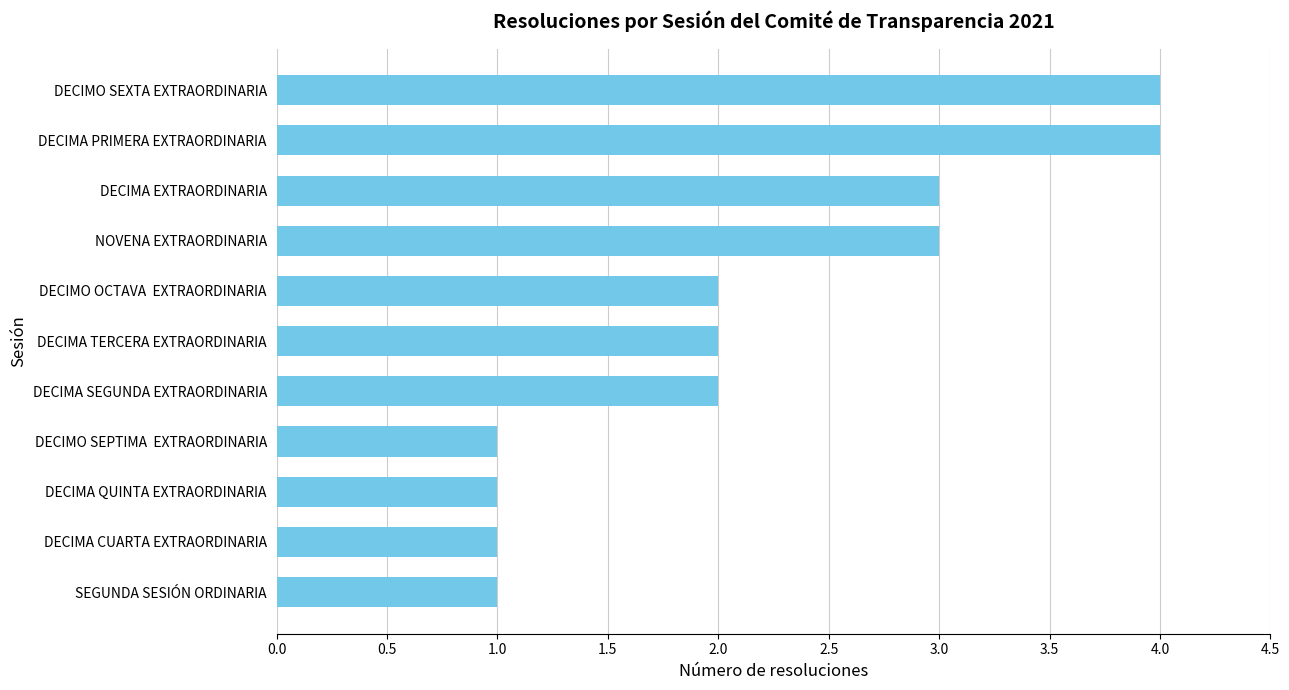

Approximately how many times larger is the value at DECIMA TERCERA EXTRAORDINARIA compared to DECIMO SEPTIMA  EXTRAORDINARIA?

2.0